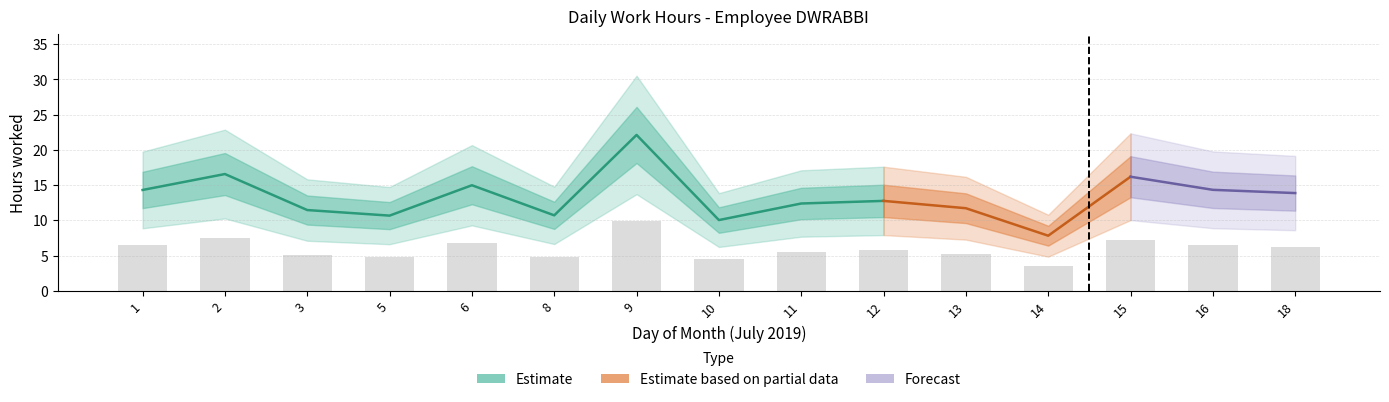

How many bars are there in total?

15